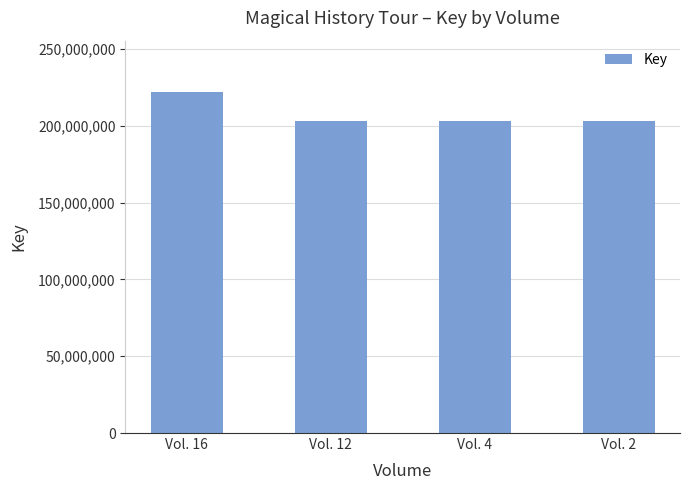

Is it true that the value at Vol. 4 is 72826892?

False